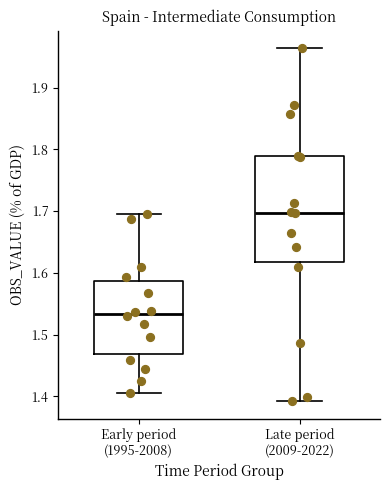

Where is the upper edge of the box for Late period (2009-2022) on the y-axis? The values are not printed on the chart, so give them approximately, as read against the axis.

1.79